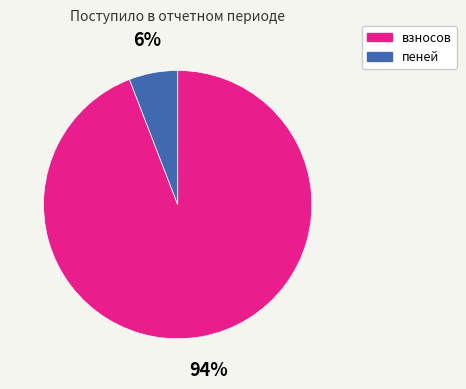

Does пеней account for over 50% of the chart?

No